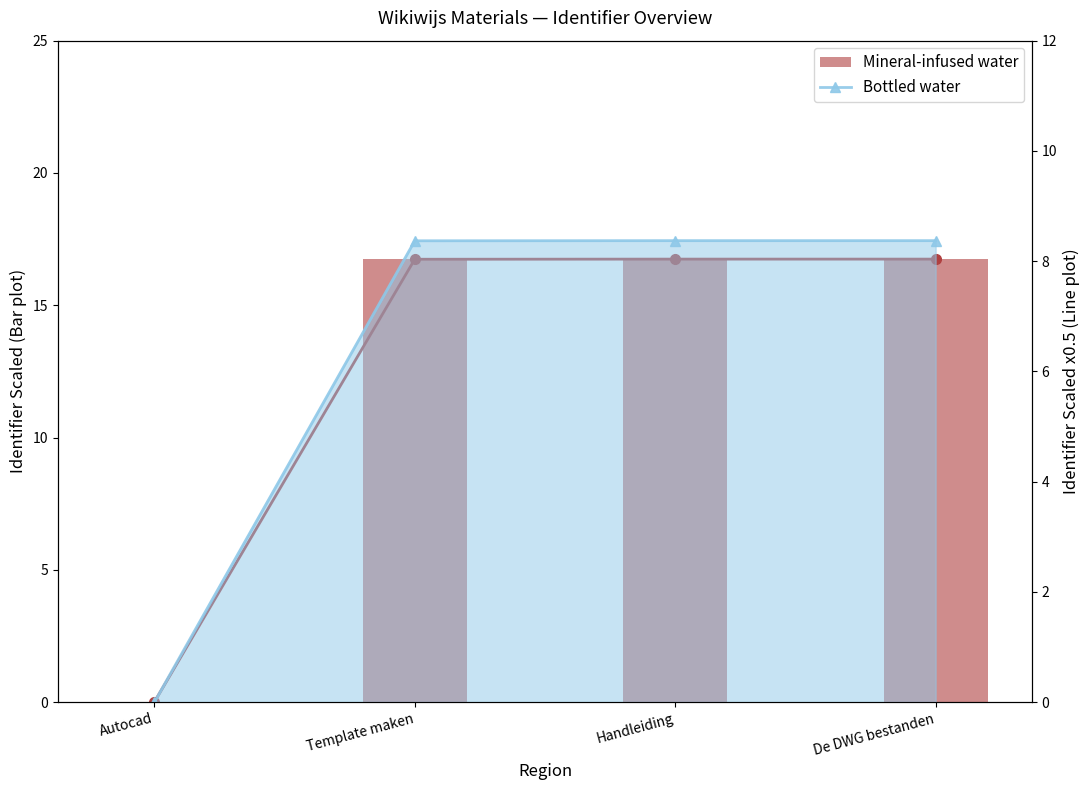

What is the average value of the Bottled water series?

6.3